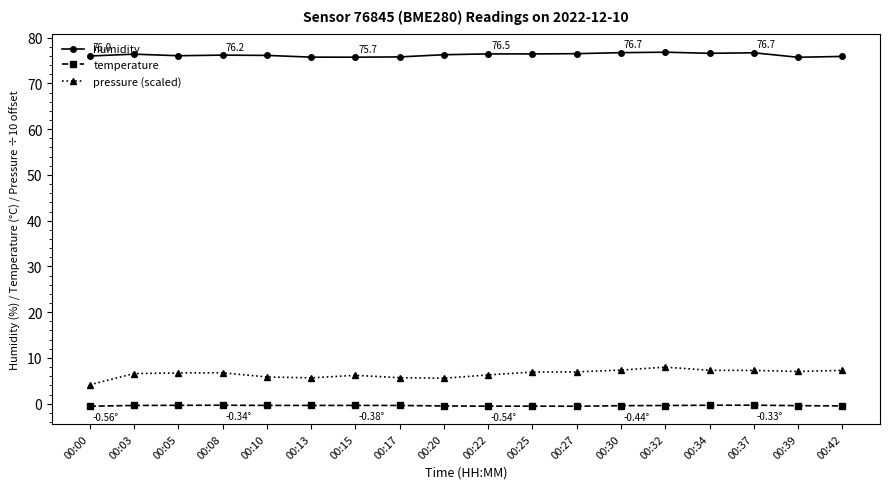

What is the value of the humidity point at the 7th from the left?

75.7